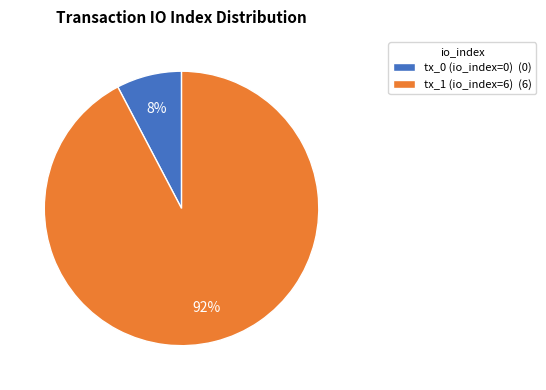

What is the largest slice in the pie chart?

tx_1 (io_index=6)